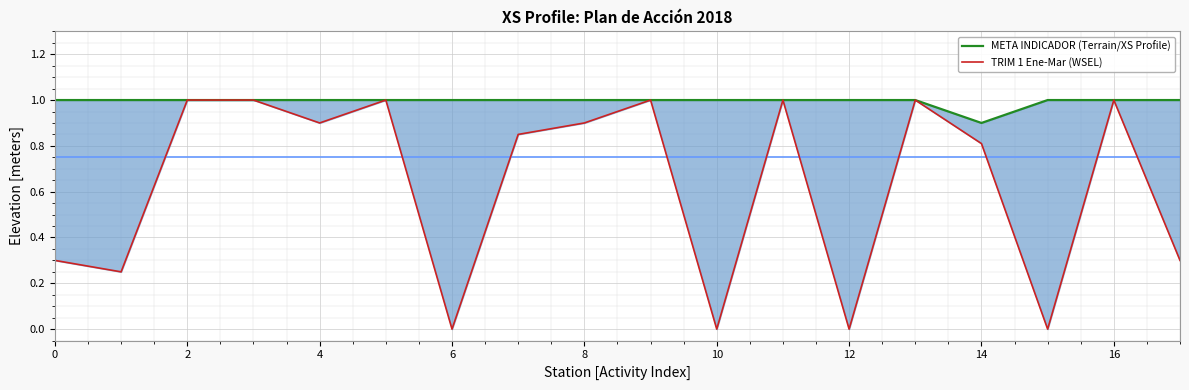

The TRIM 1 Ene-Mar (WSEL) series shows 0.8 at 14. True or false?

True